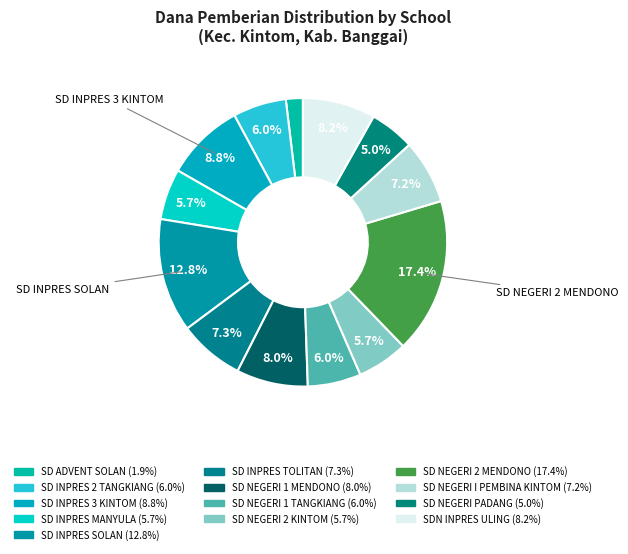

To the nearest percent, what is the combined percentage of SD NEGERI 1 TANGKIANG and SD INPRES TOLITAN?

13%